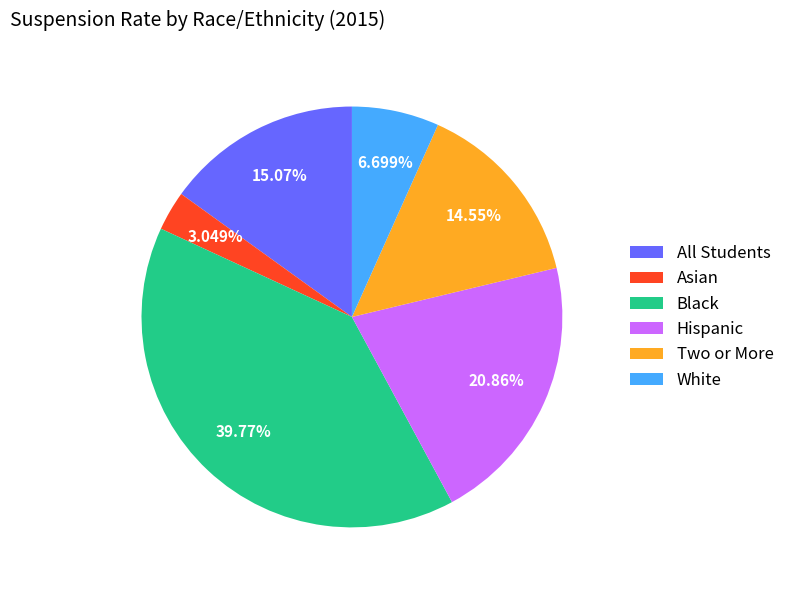

Rank the categories by value from highest to lowest.

Black, Hispanic, All Students, Two or More, White, Asian